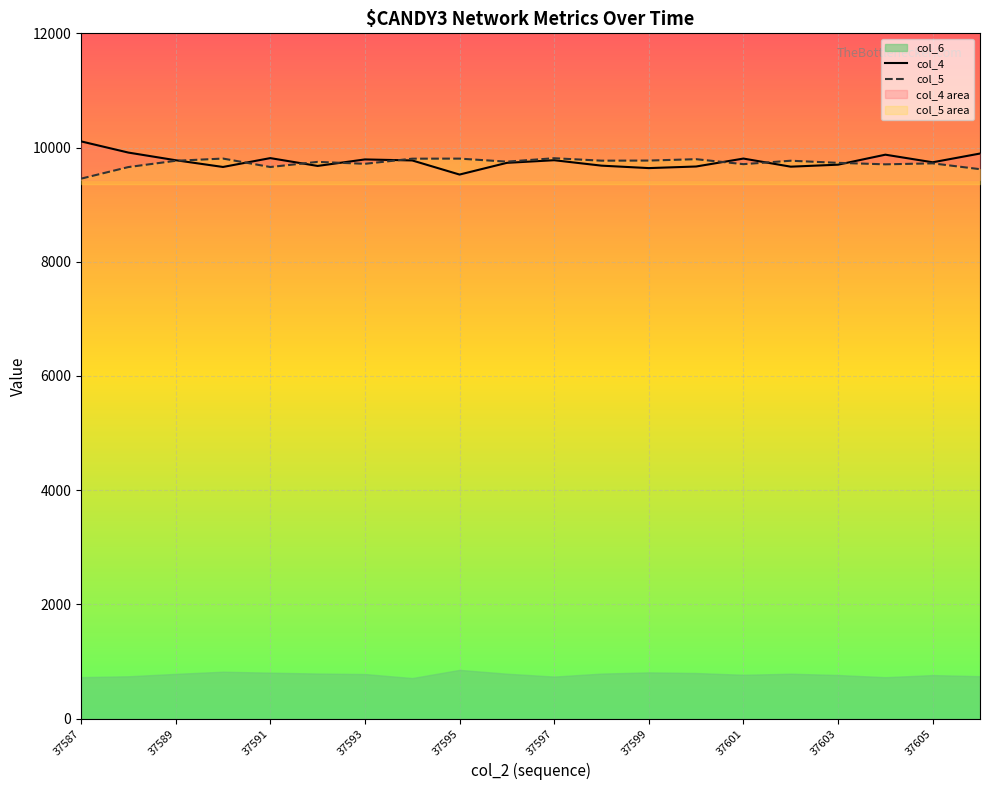

How many intersections are there between col_4 and col_5?

8